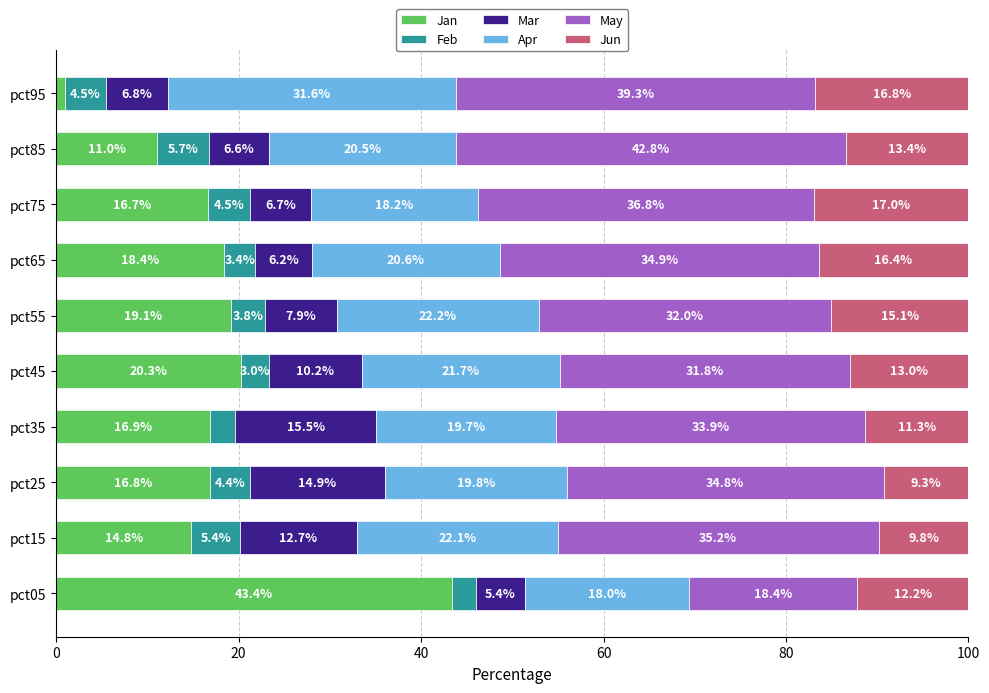

Is it true that Jan equals 15.7 at pct85?

False